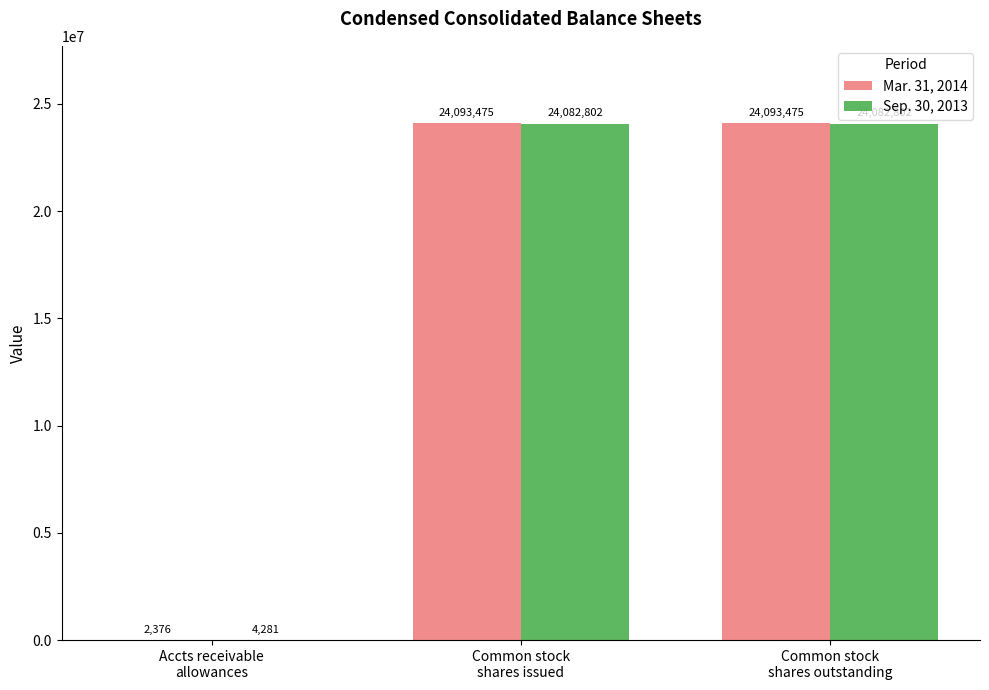

What are all the series names shown in the legend?

Mar. 31, 2014, Sep. 30, 2013